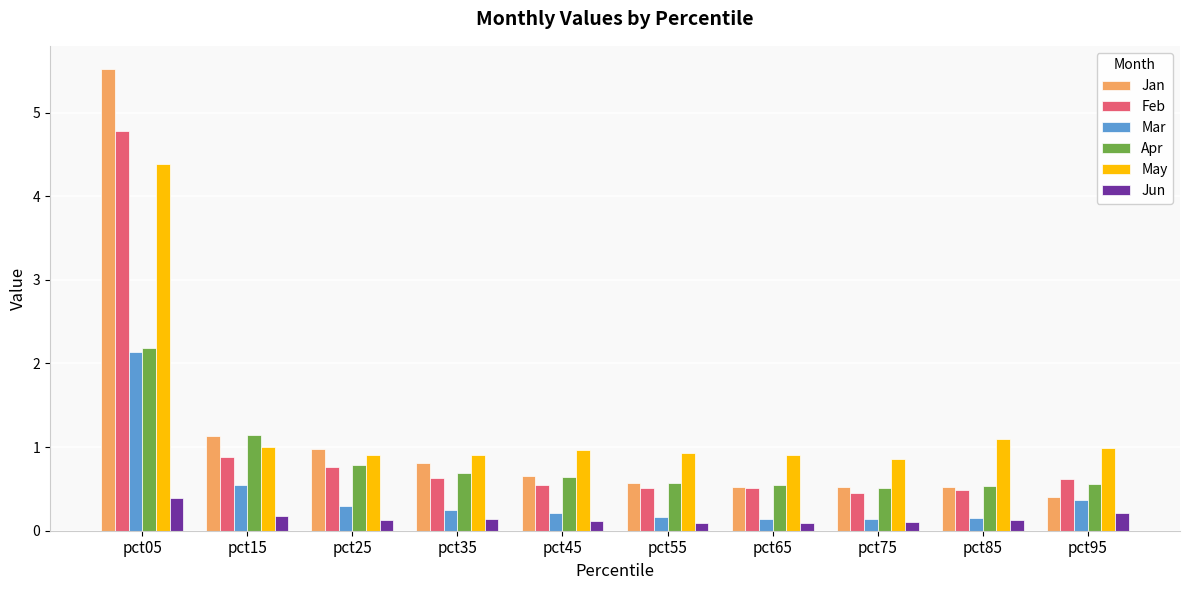

How many categories are shown in the chart?

10